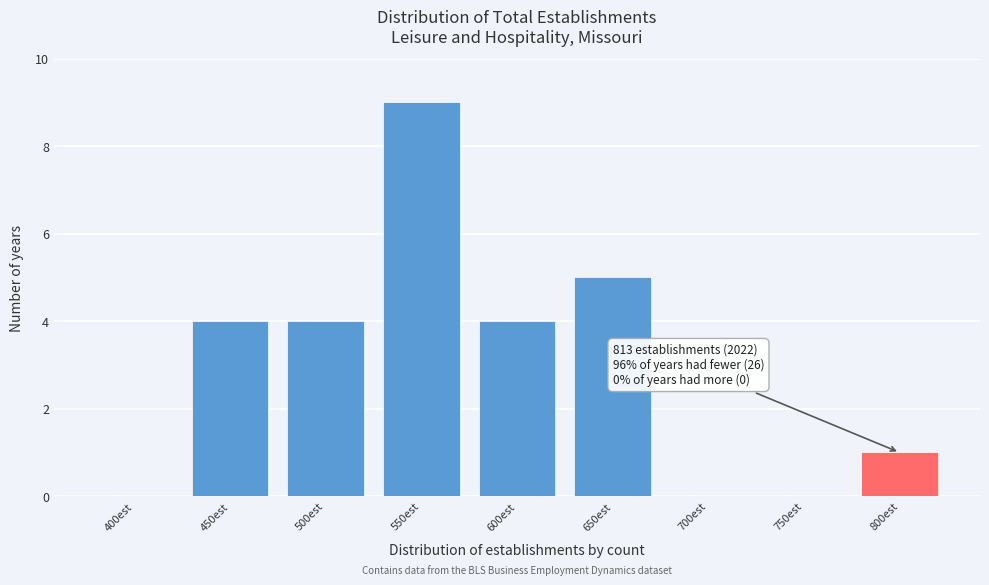

Reading right to left, list all the values displayed in this chart.

800est=1	750est=0	700est=0	650est=5	600est=4	550est=9	500est=4	450est=4	400est=0